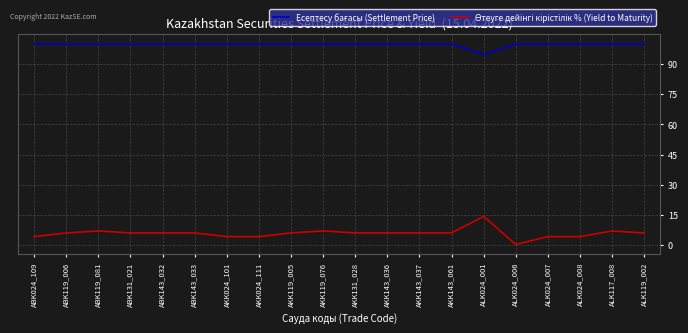

What is the spread (max minus min) of values at AKK119_076?

92.9